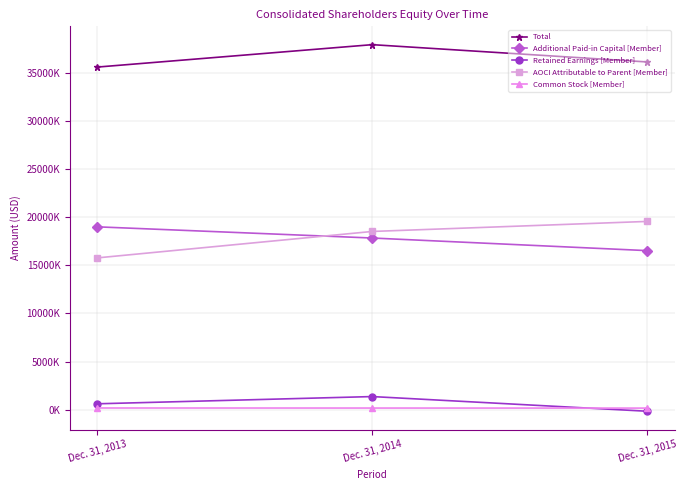

Is this an area chart (filled region under the line)?

No